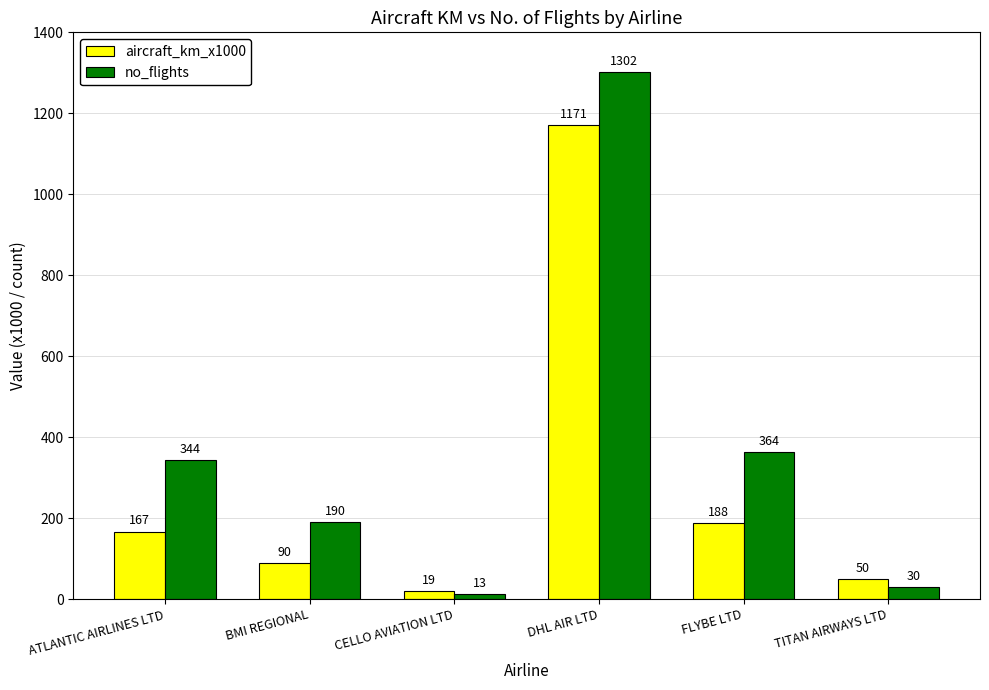

Which category has the highest value across all series?

DHL AIR LTD